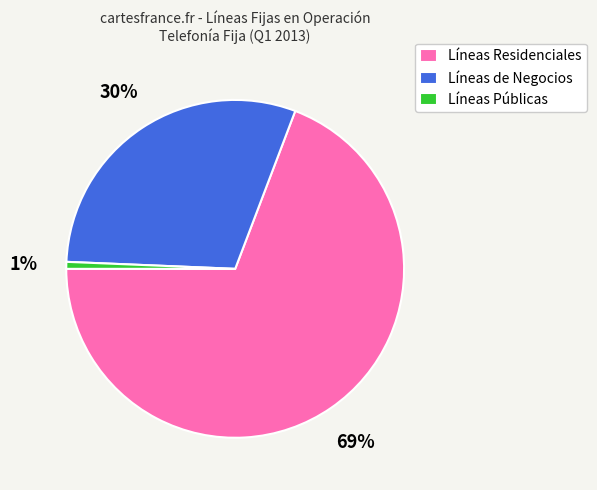

Between Líneas Públicas and Líneas de Negocios, which is larger?

Líneas de Negocios